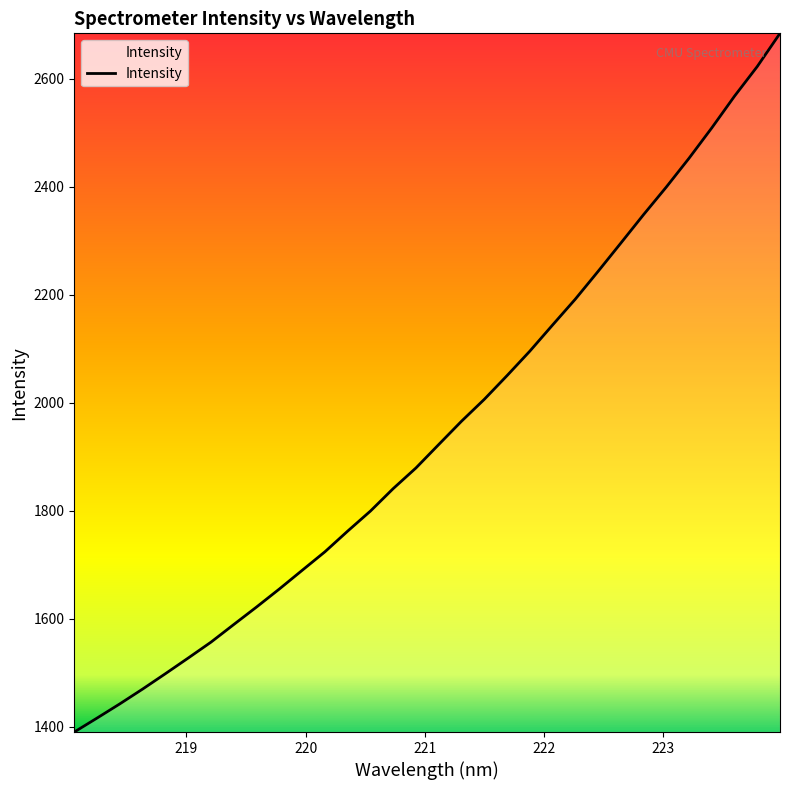

What is the smallest value displayed?

1390.1